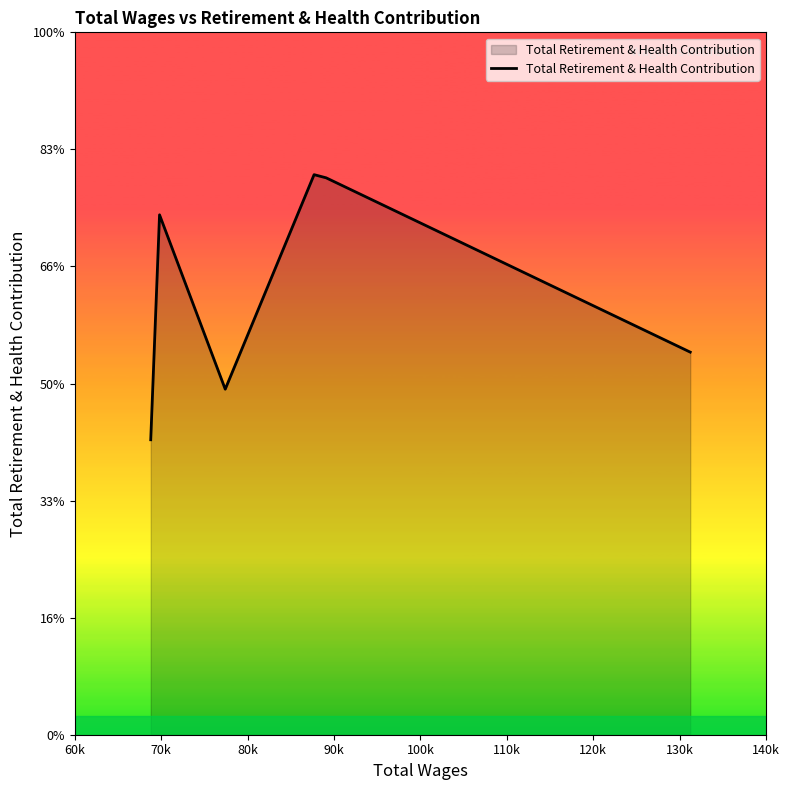

How many points are higher than both their immediate neighbors (excluding endpoints)?

2